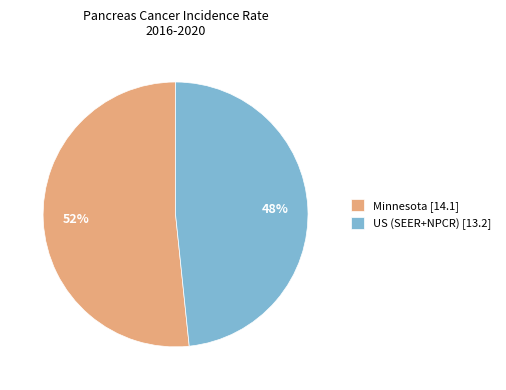

Rank the categories by value from lowest to highest.

US (SEER+NPCR), Minnesota